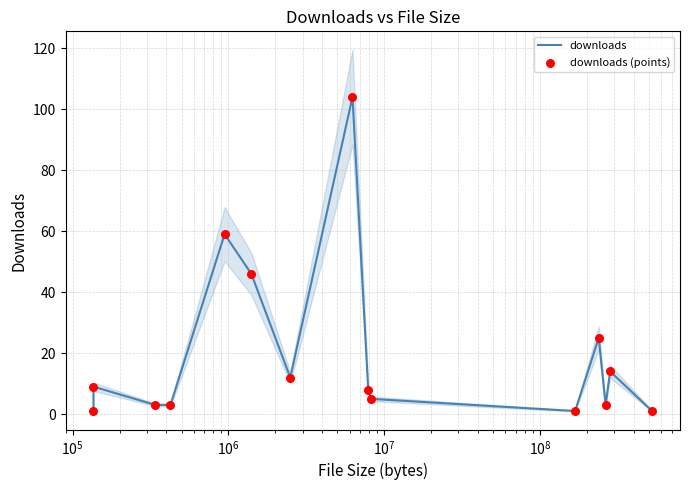

At how many categories does at least one series exceed 71?

1